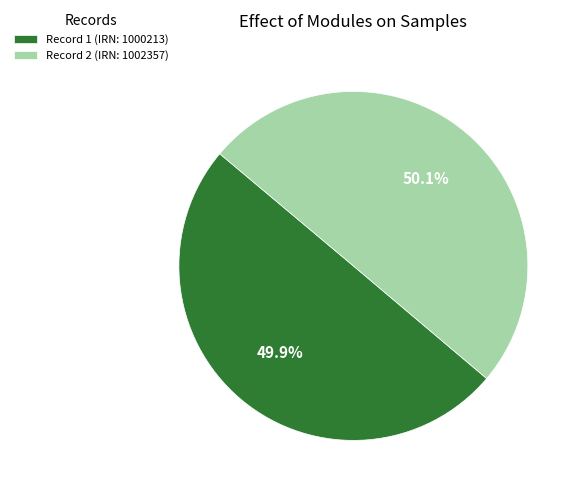

What percentage is NOT represented by Record 1 (IRN: 1000213)?

50.1%